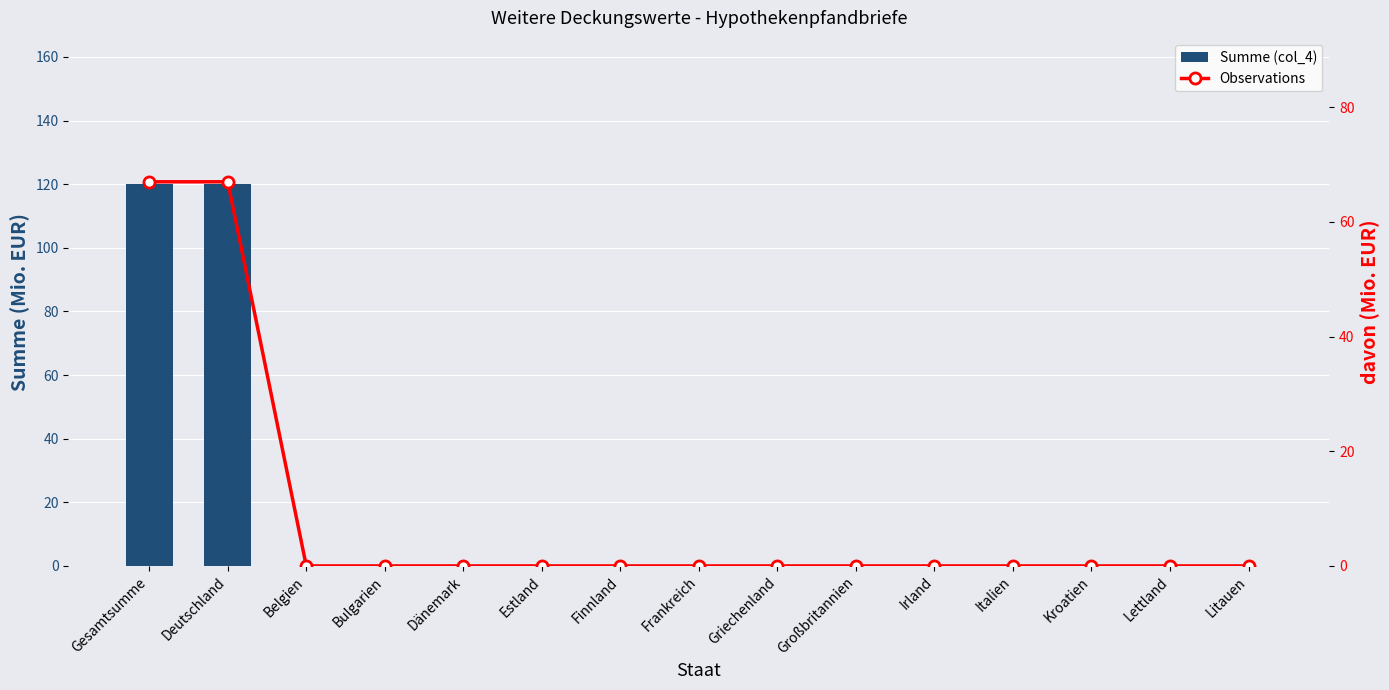

What is the label of the 9th bar from the right?

Finnland